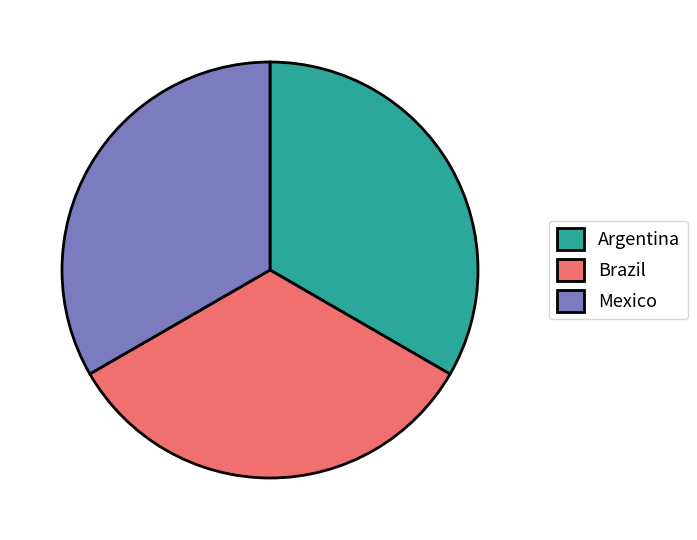

Does Argentina account for over 50% of the chart?

No